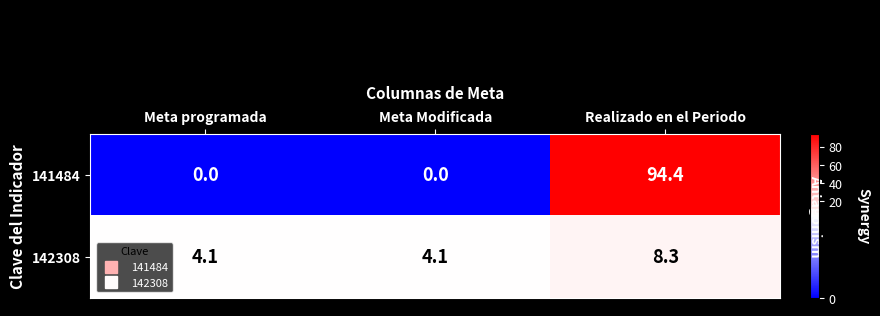

Which series changed the most between Meta programada and Realizado en el Periodo?

141484